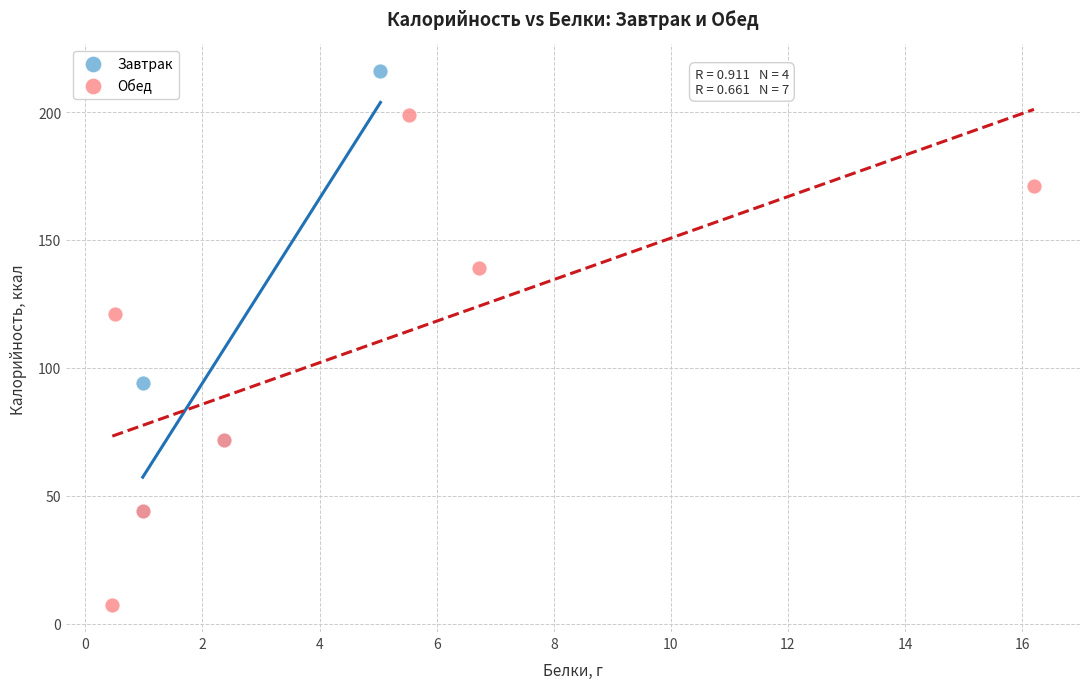

Which series contains the highest Y value?

Завтрак